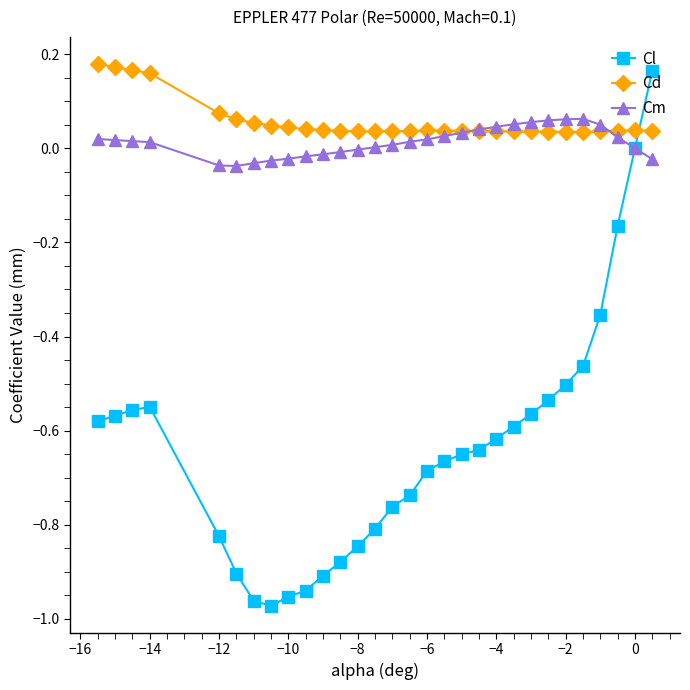

How many data points does each series have?

30